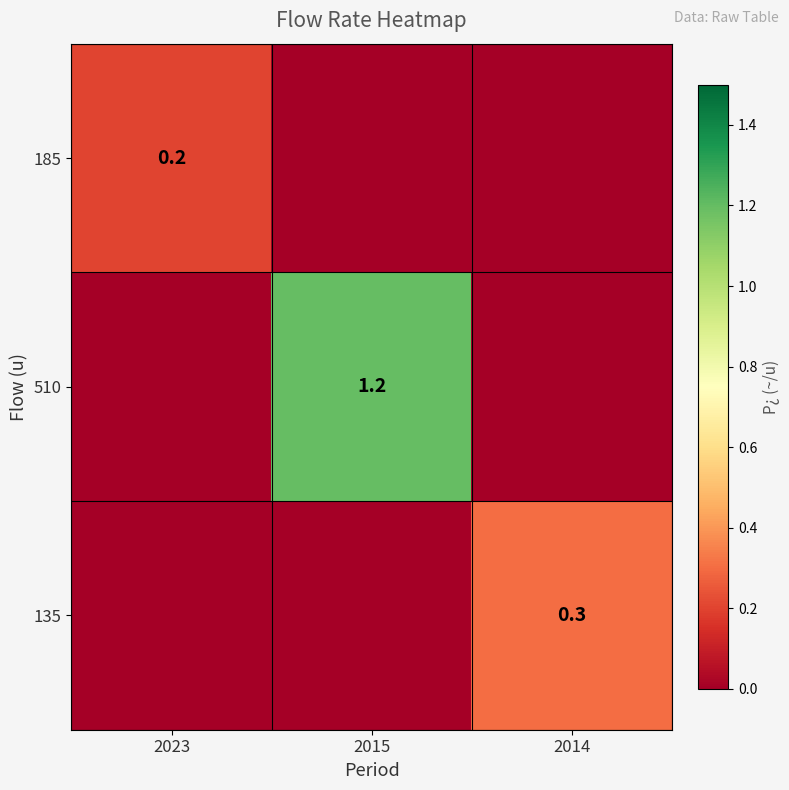

What is the greatest value displayed?

1.2